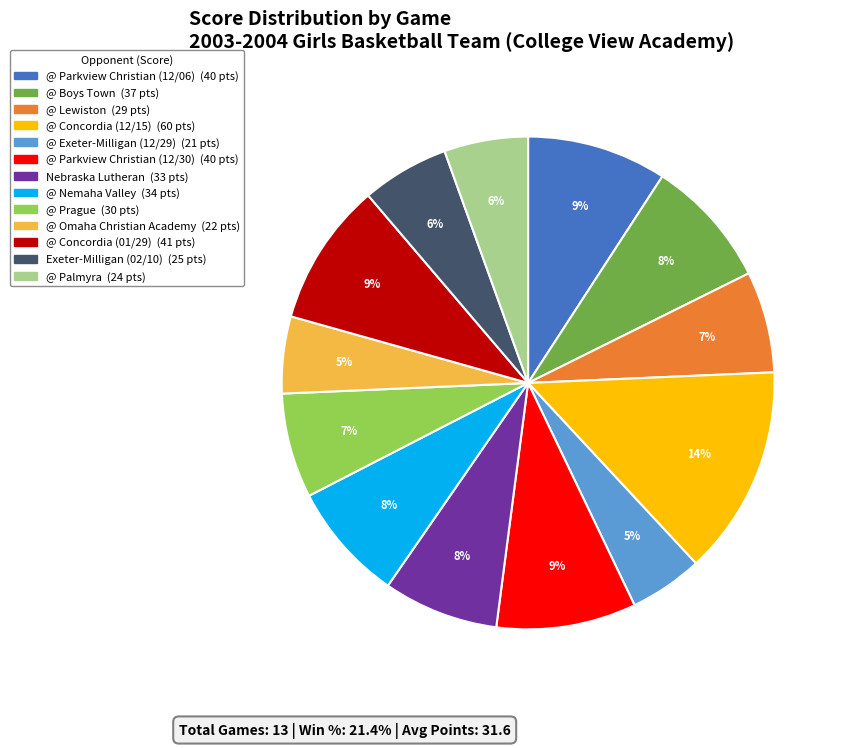

The @ Nemaha Valley slice represents 8% of the pie. True or false?

True